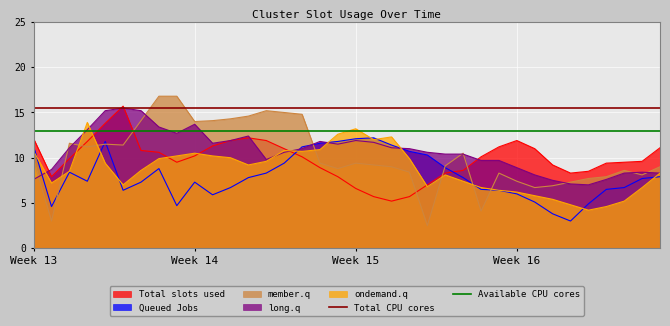

True or false: ondemand.q has a value of 6.2 at Week 16.

True